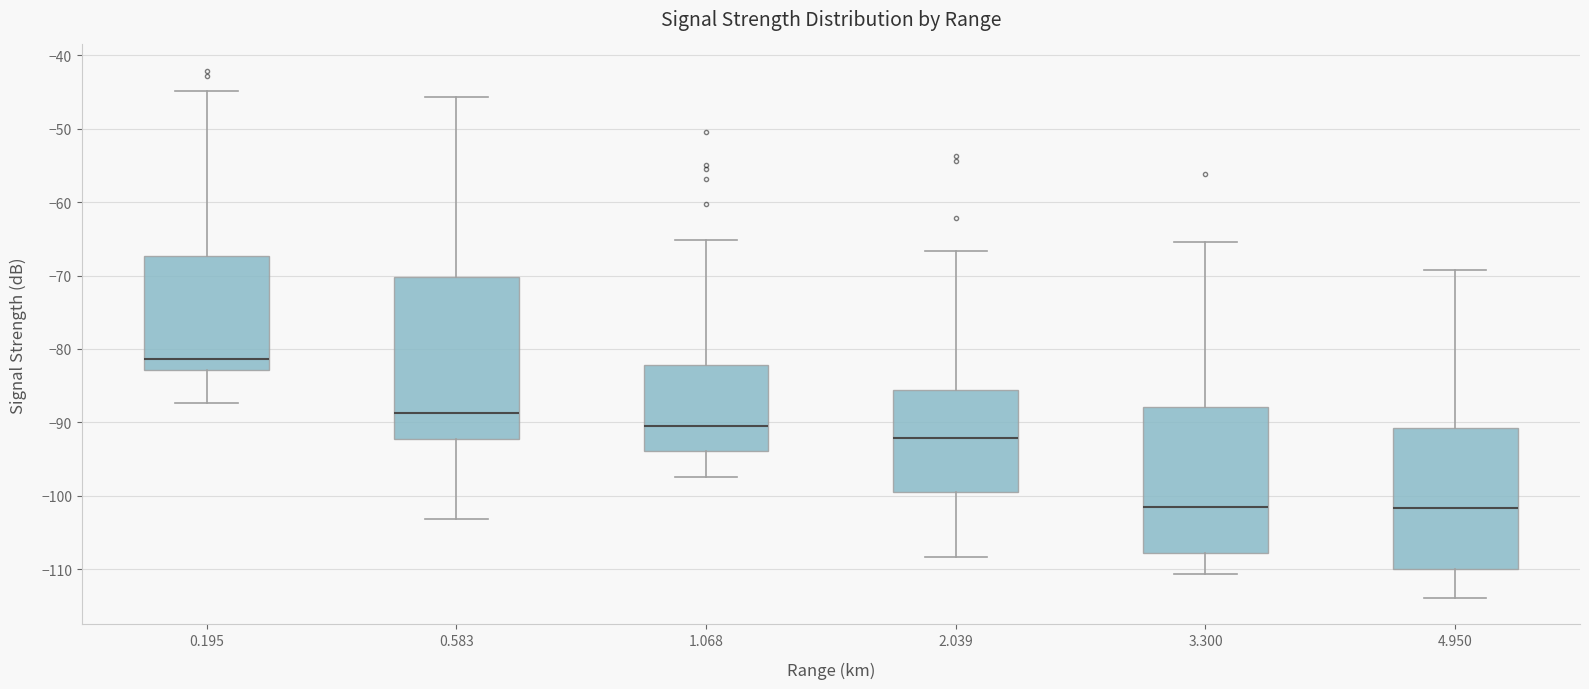

Reading left to right, transcribe this box plot: for each box, give where its median line is, the range the box spans, and where its two whiskers end, as read against the y-axis. The values are not printed on the chart, so give them approximately, as read against the axis.

0.195: median -81, box -83 to -67, whiskers -87 to -45
0.583: median -89, box -92 to -70, whiskers -103 to -46
1.068: median -90, box -94 to -82, whiskers -97 to -65
2.039: median -92, box -99 to -86, whiskers -108 to -67
3.300: median -101, box -108 to -88, whiskers -111 to -65
4.950: median -102, box -110 to -91, whiskers -114 to -69